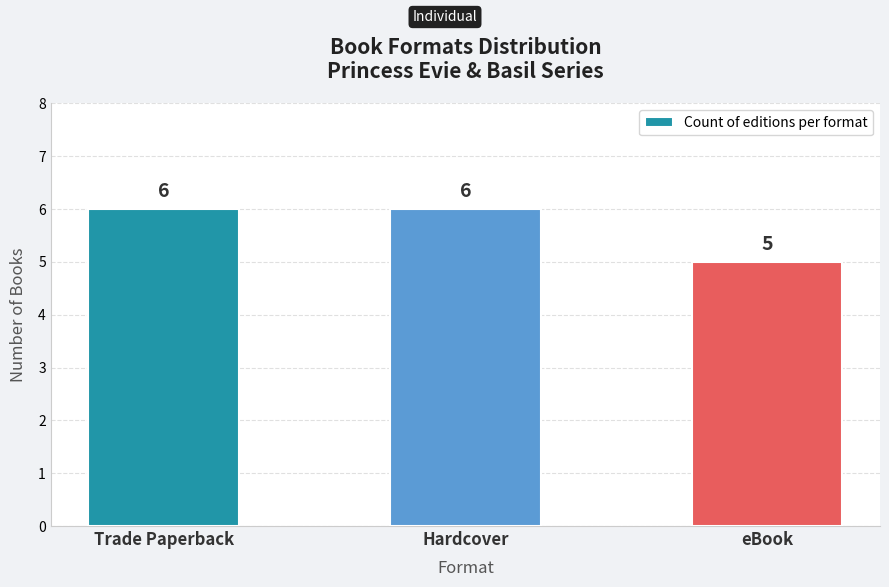

What is the change in value from Trade Paperback to eBook?

-1